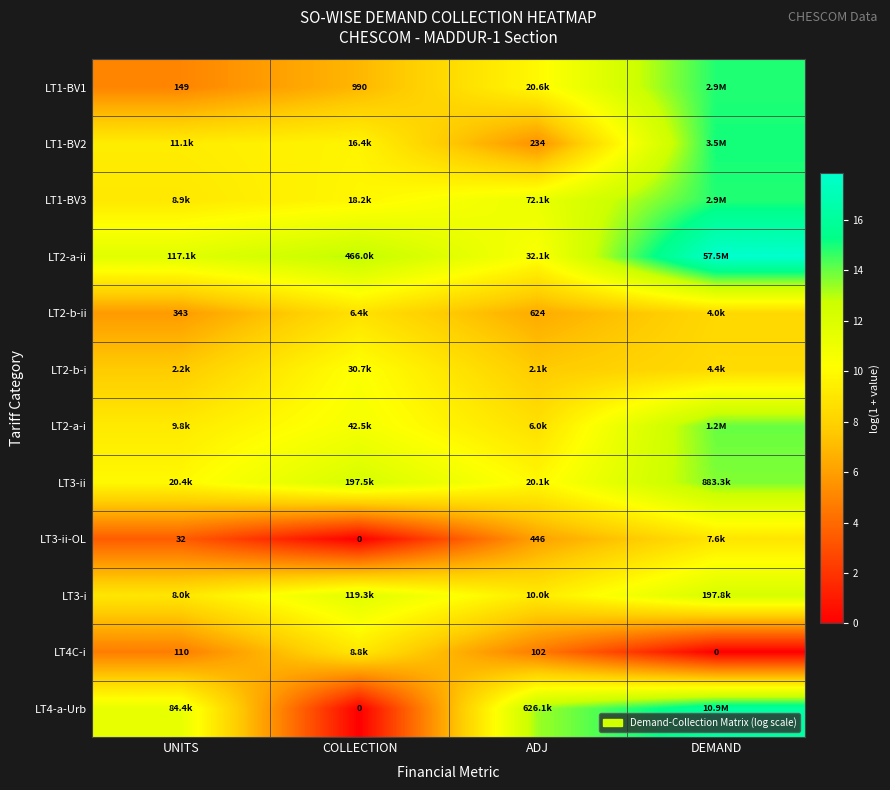

Is the value of LT3-ii-OL at UNITS greater than the value of LT4C-i at ADJ?

No